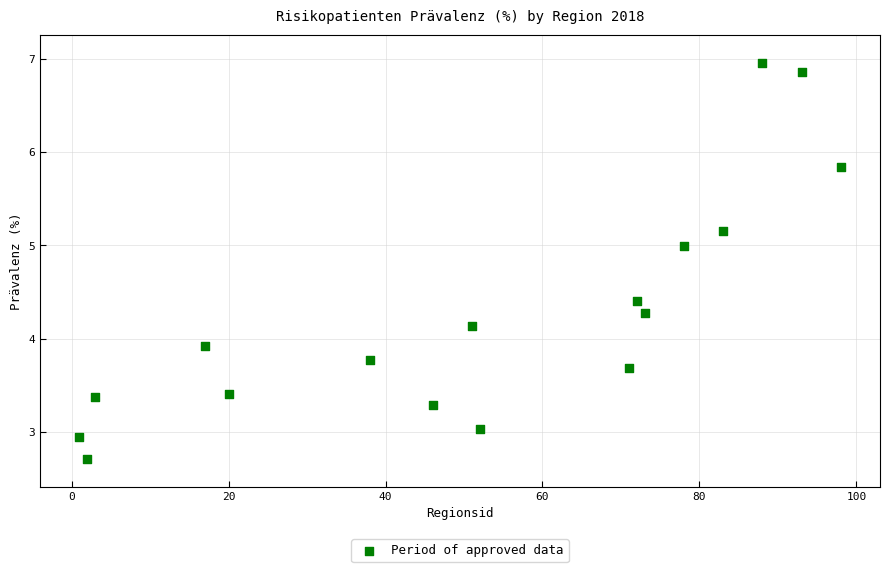

What Y value in the scatter plot is closest to 4?

3.9